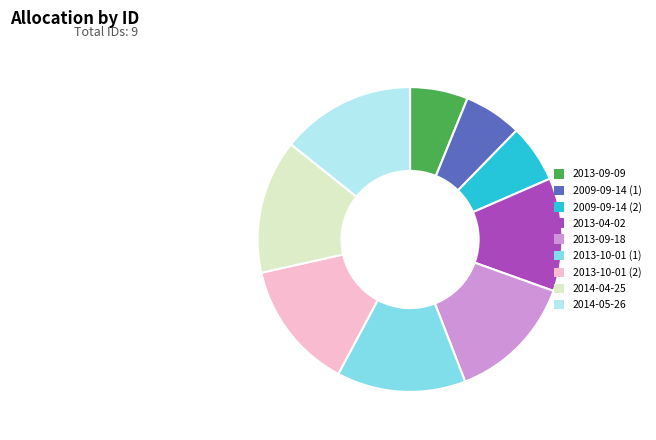

True or false: 2013-09-18 accounts for 14% of the total.

True